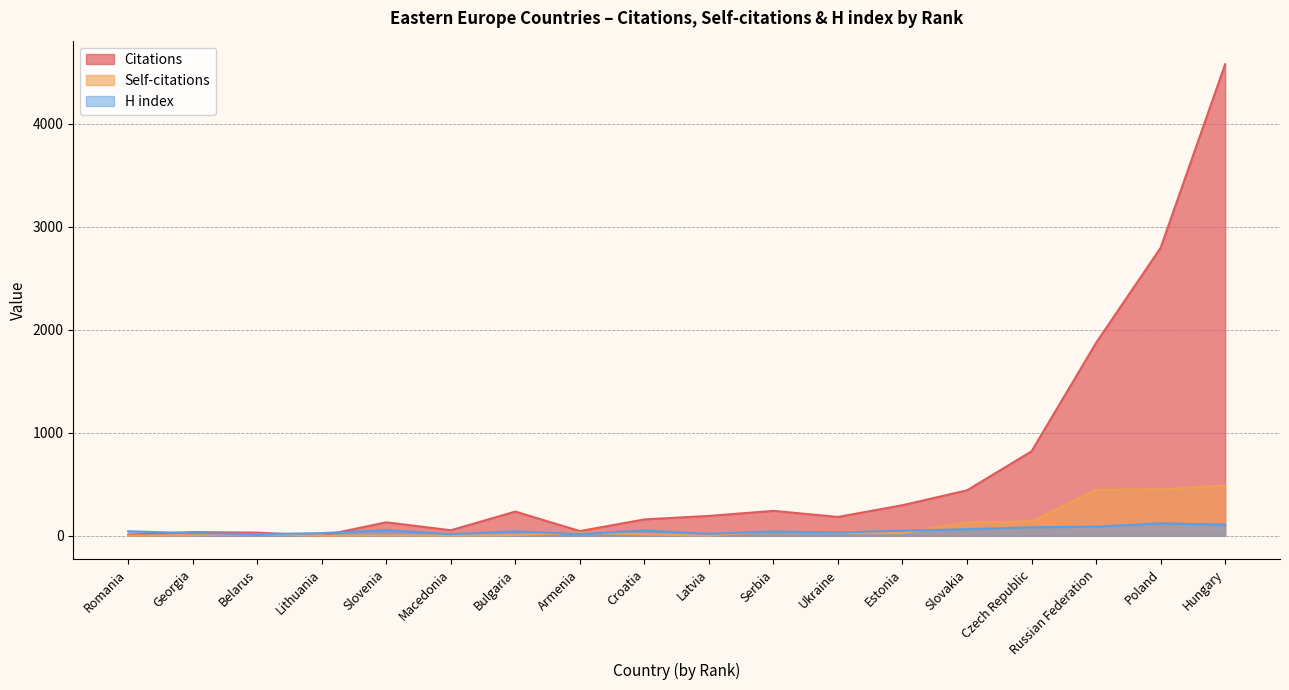

At how many categories does at least one series exceed 3883?

1